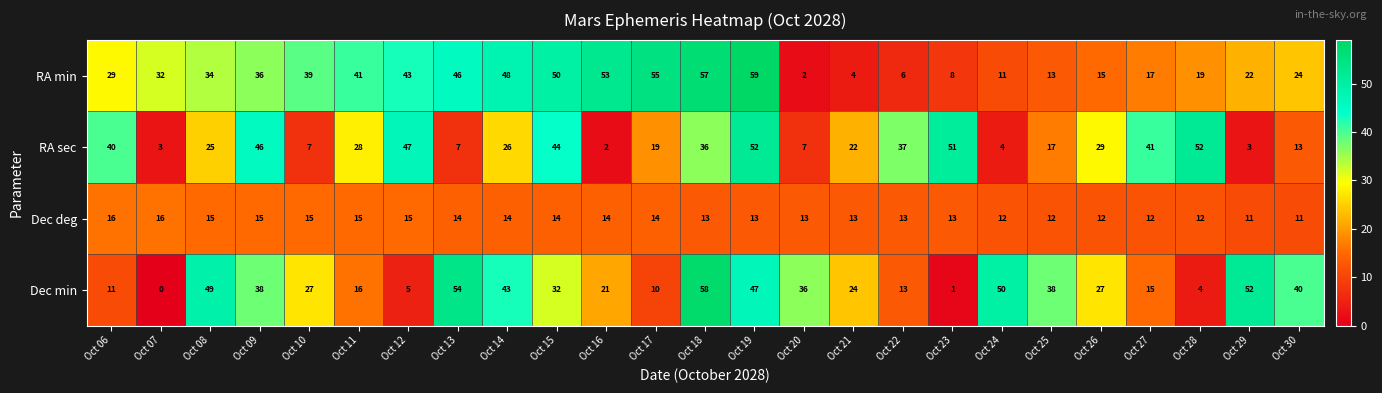

True or false: RA min has a value of 25 at Oct 15.

False